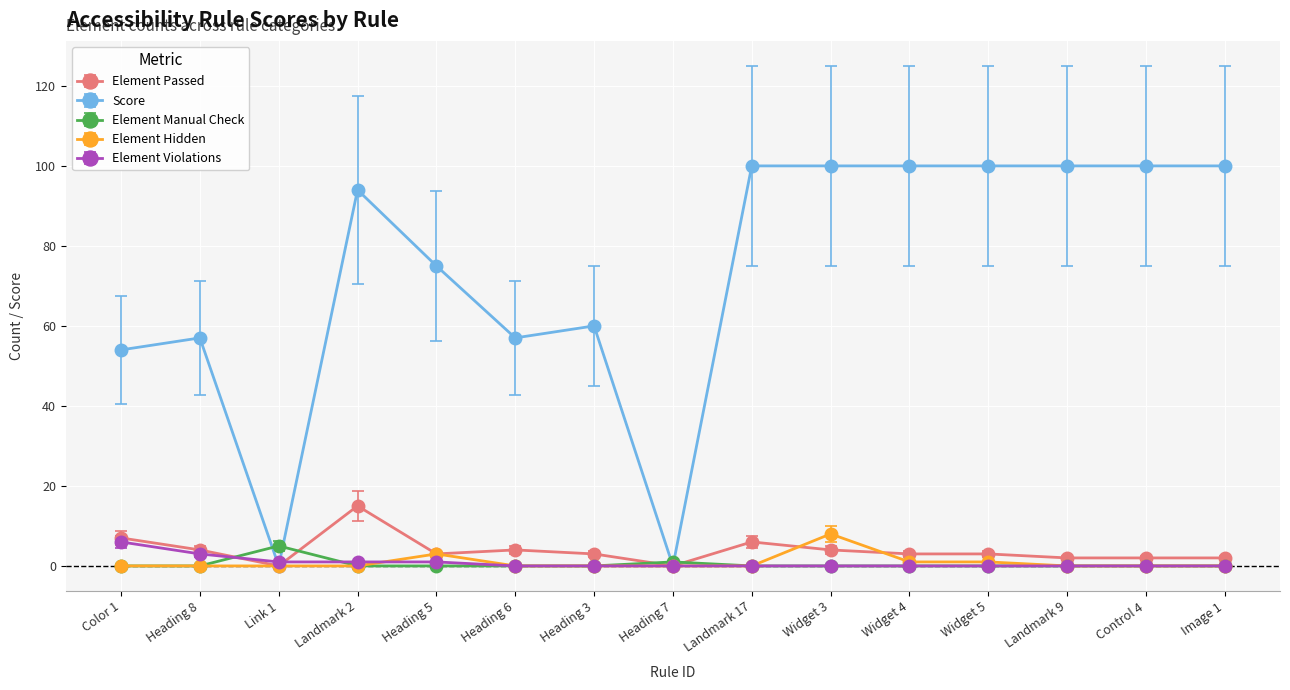

Is the value of Element Manual Check at Heading 3 greater than the value of Score at Heading 5?

No